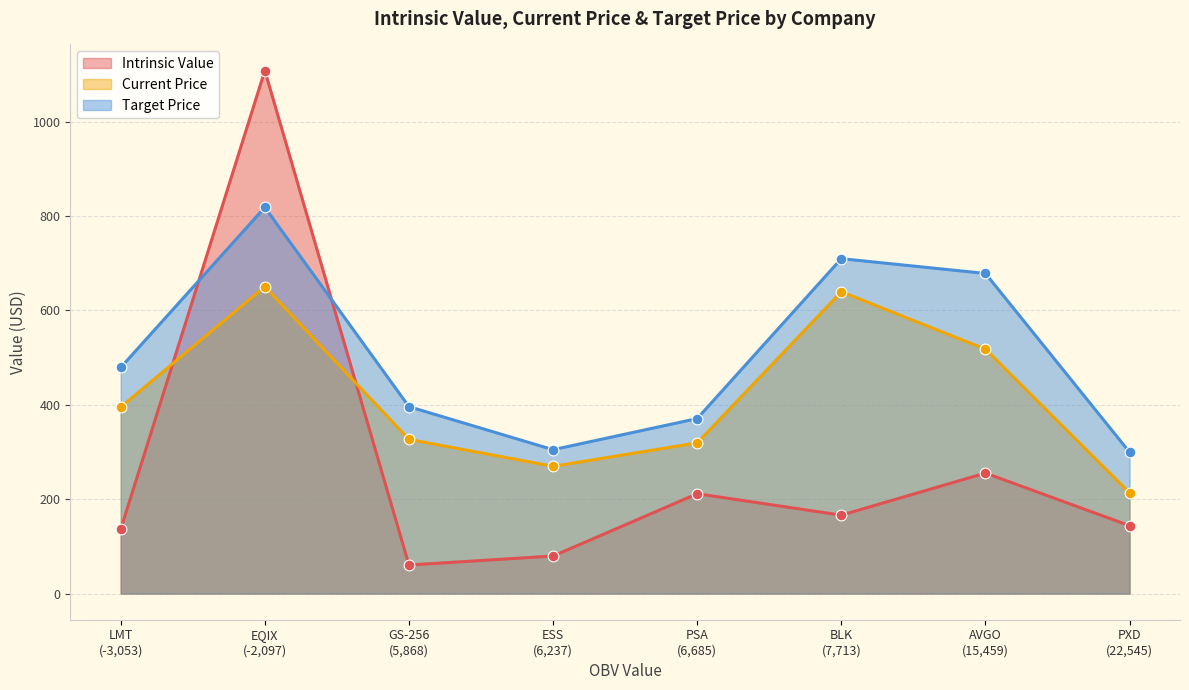

What is the total value across all series at AVGO?

1451.2